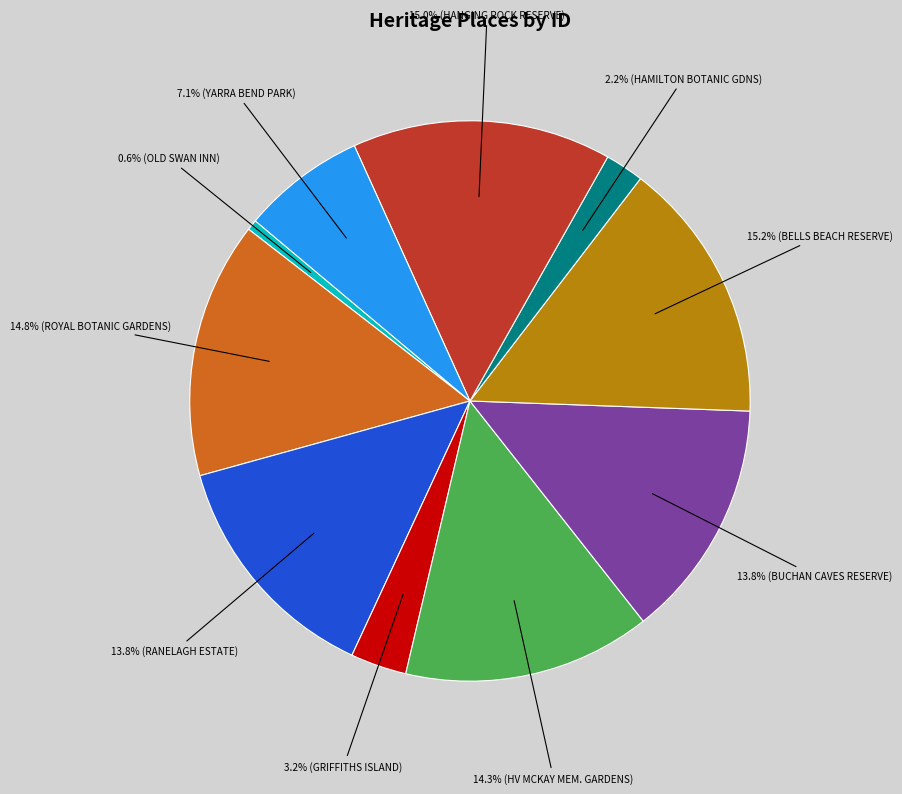

Is there a majority slice in this chart?

No